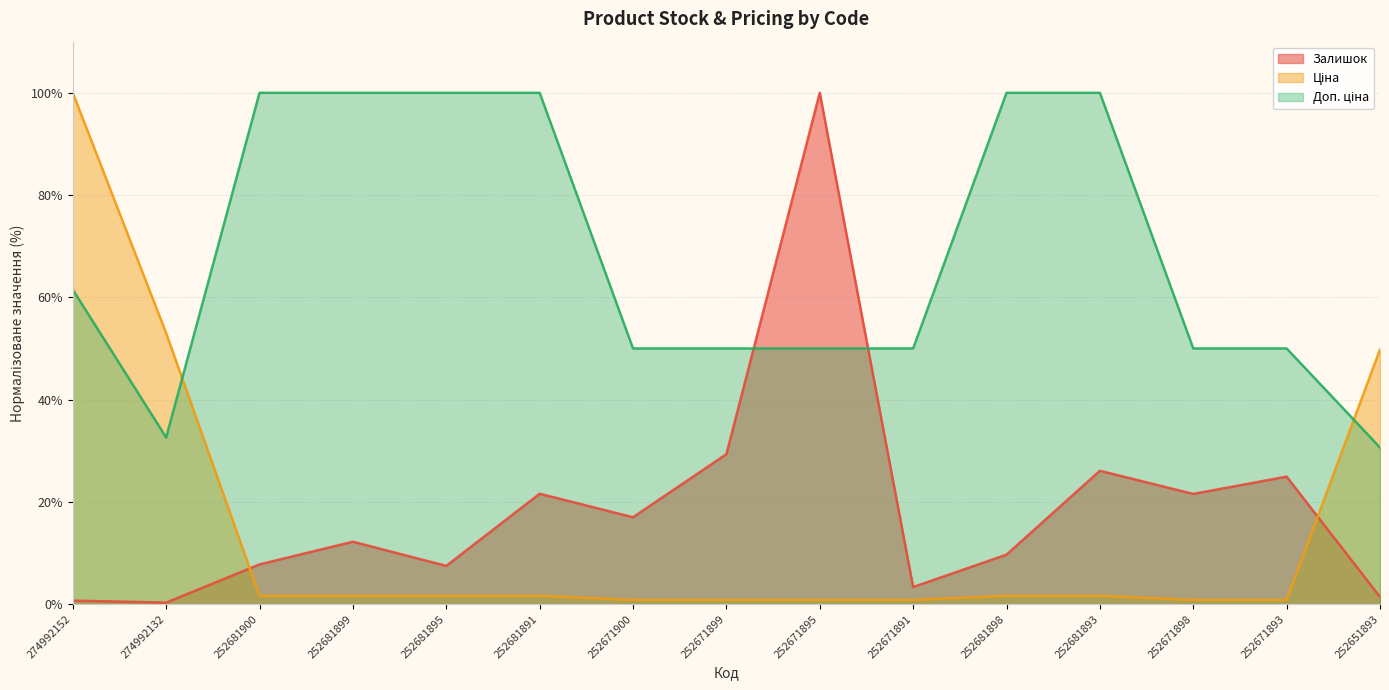

What is the total value across all series at 252671899?

80.1